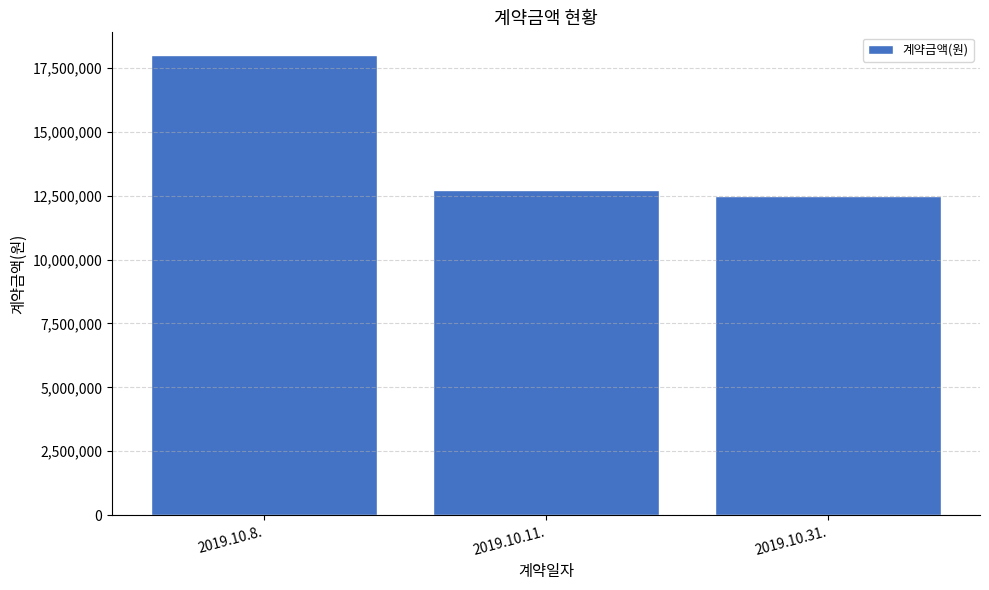

What is the greatest value displayed?

17988570